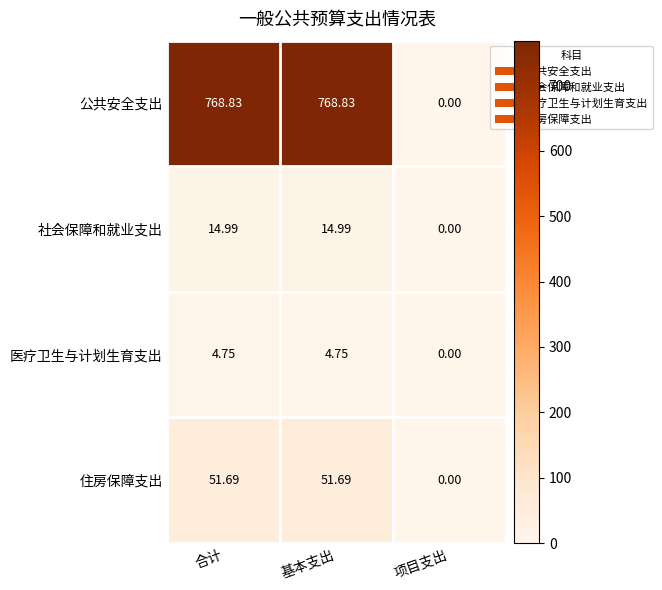

What is the maximum value shown in the chart?

768.8